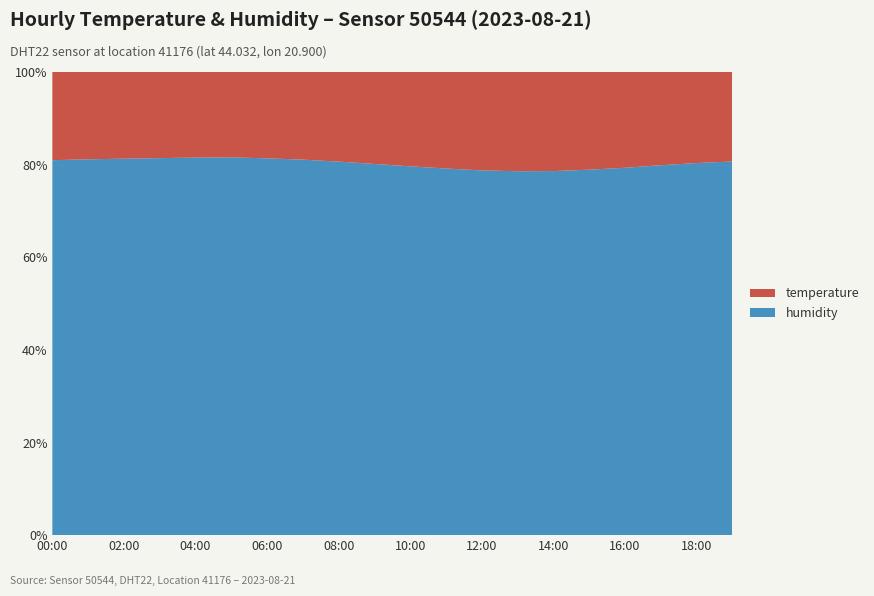

The humidity series shows 78.8 at 12:00. True or false?

True